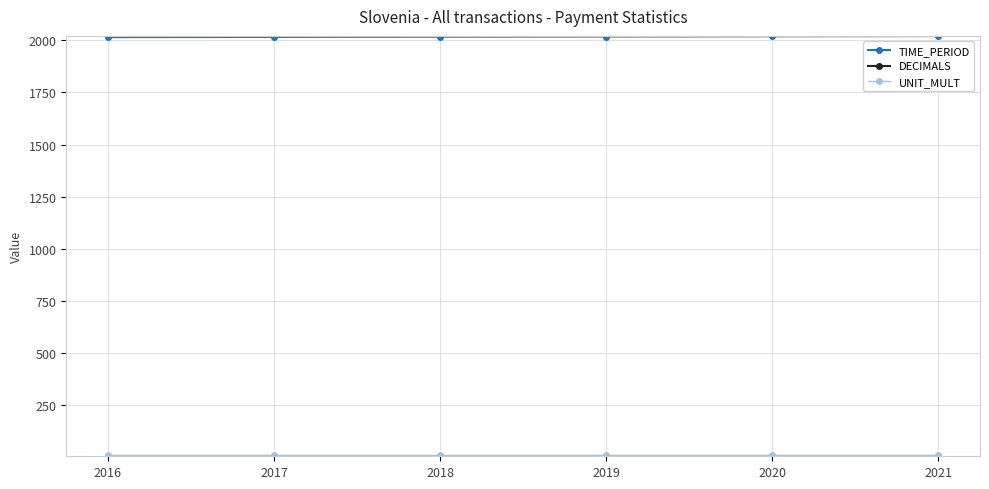

Which series has the largest total across all categories?

TIME_PERIOD